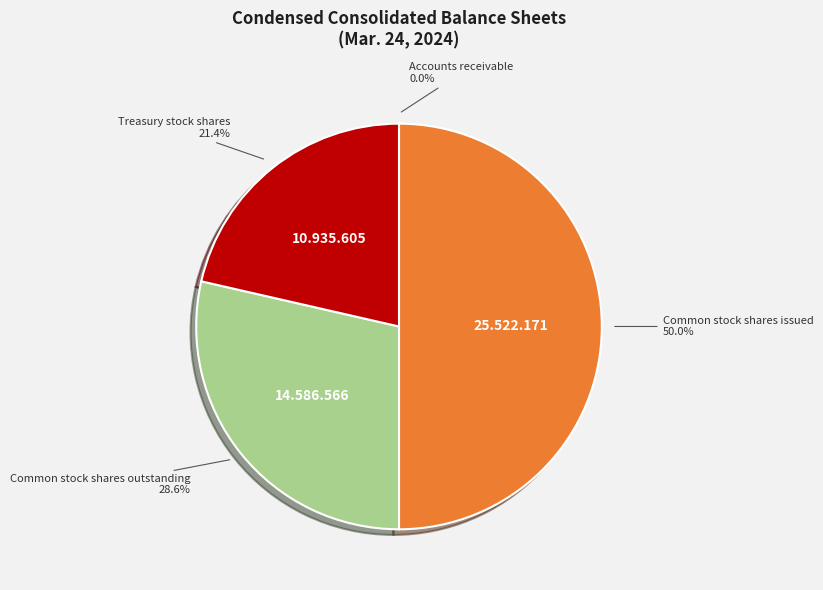

Which category has the biggest portion of the pie?

Common stock shares issued